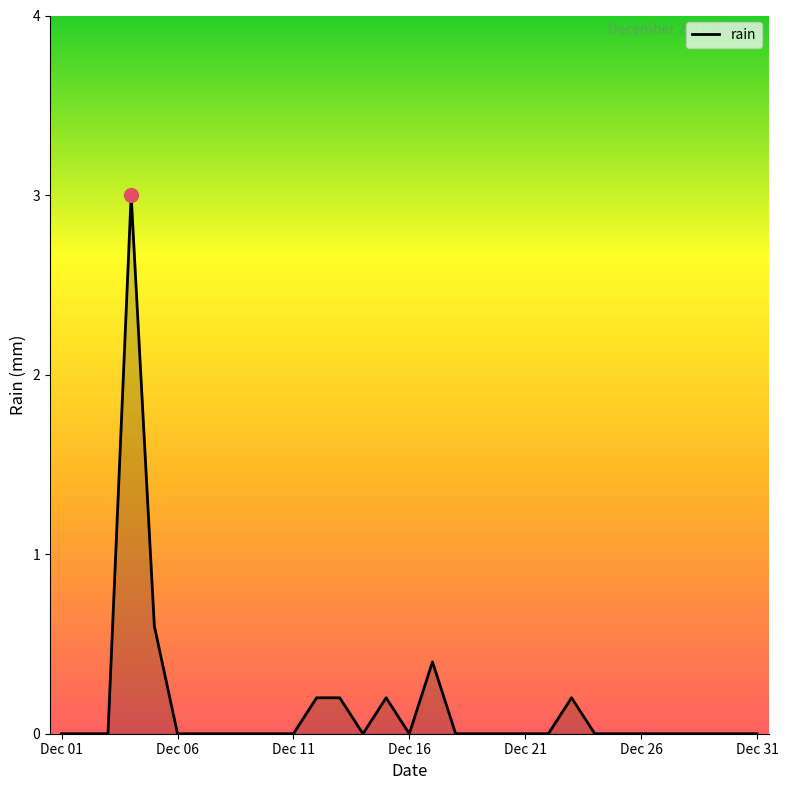

How many categories are shown in the chart?

31